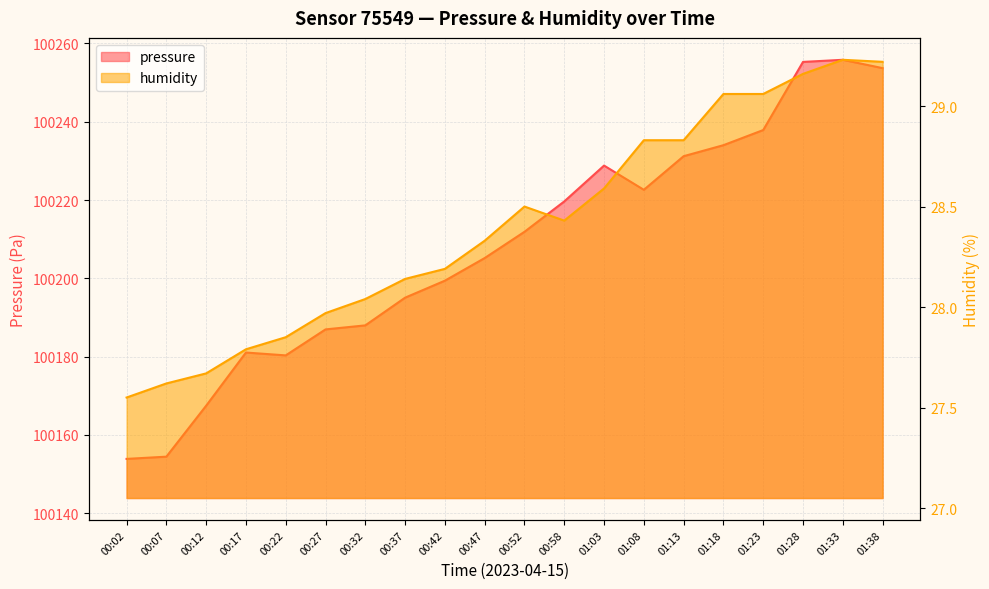

What is the average value of the pressure series?

100208.1